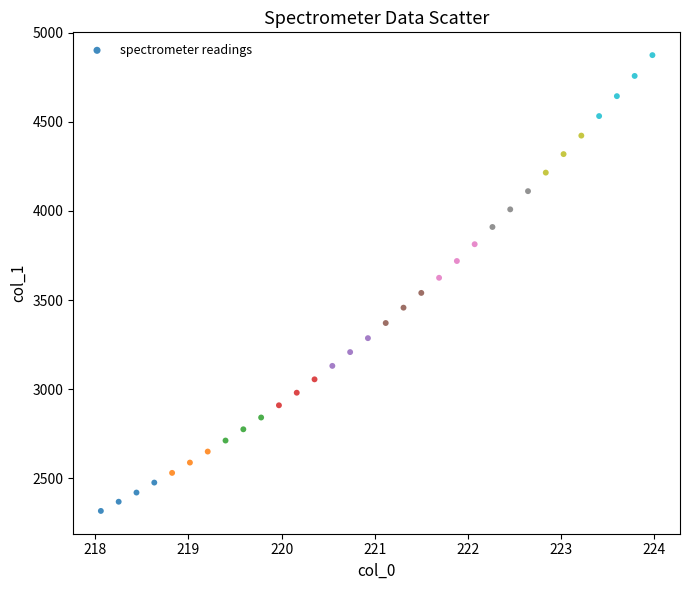

What is the range of Y values (max minus min)?

2556.3